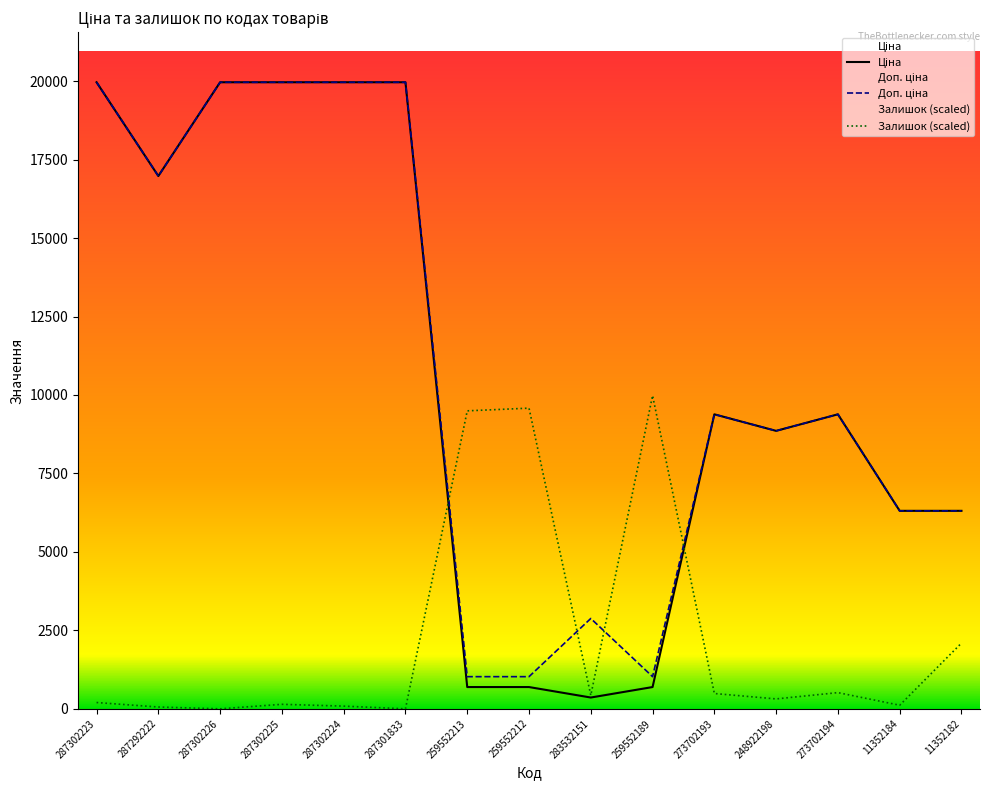

True or false: Доп. ціна and Ціна intersect in this chart.

False